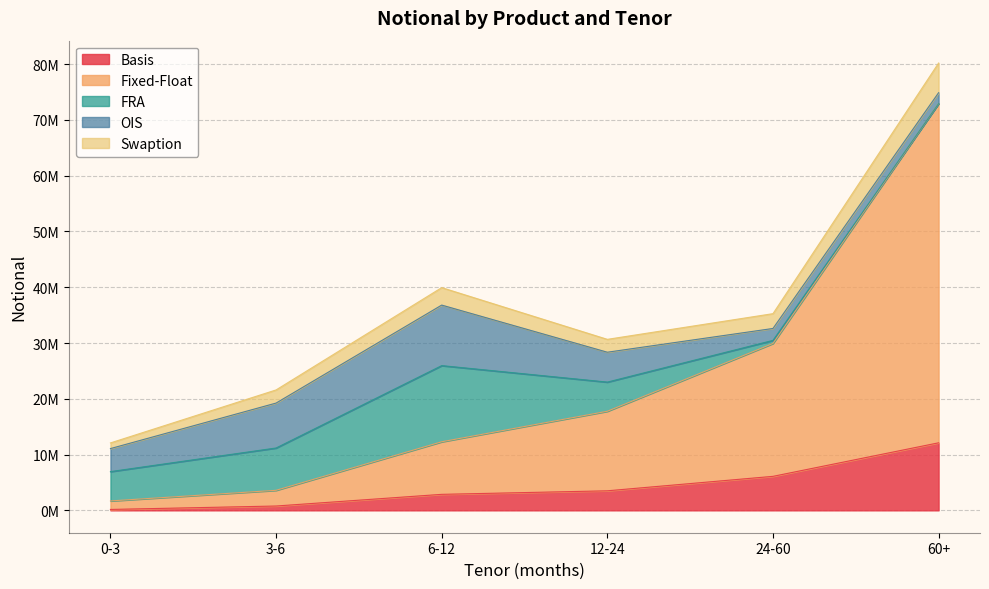

True or false: Basis and Swaption intersect in this chart.

False